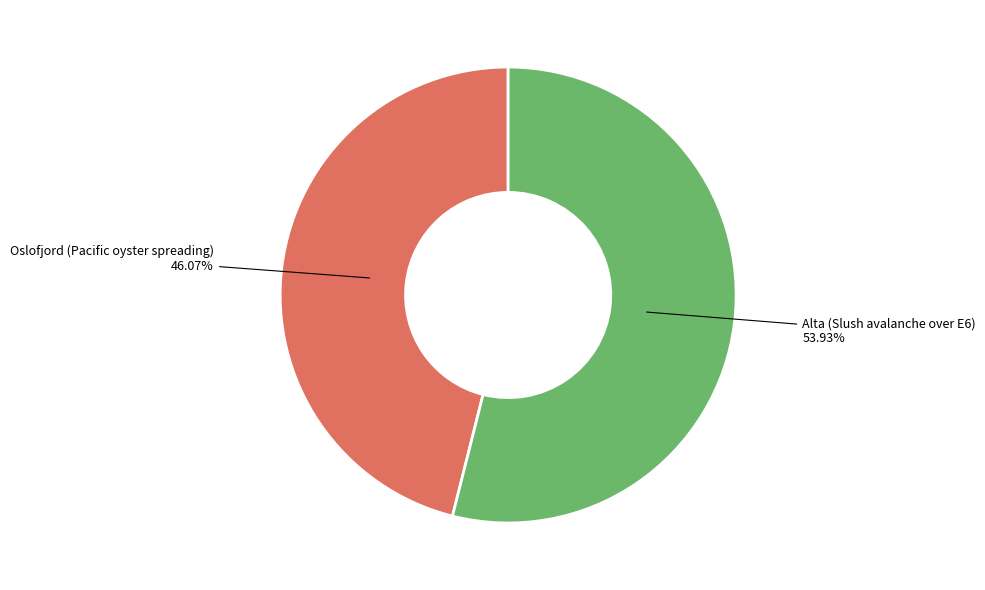

Is there a majority slice in this chart?

Yes